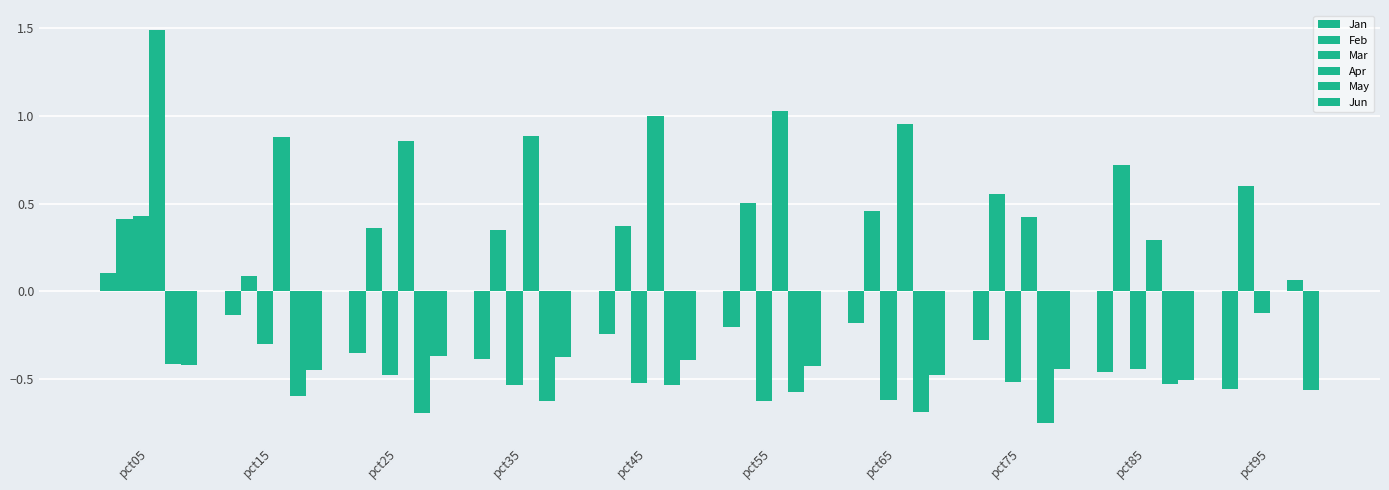

Rank the series by their maximum value, from highest to lowest.

Apr, Feb, Mar, Jan, May, Jun